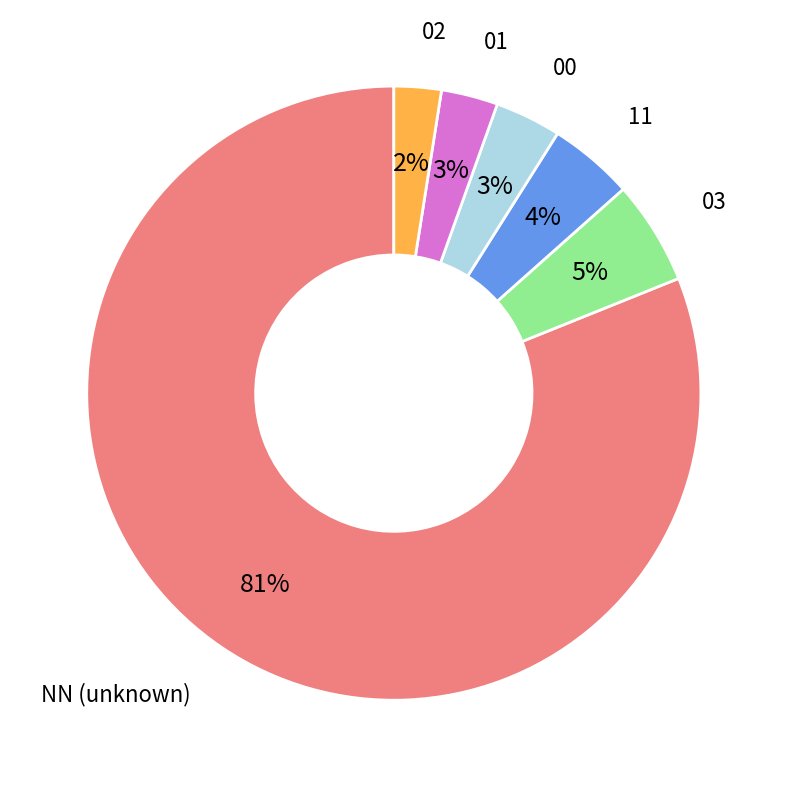

Which slice is the largest?

NN